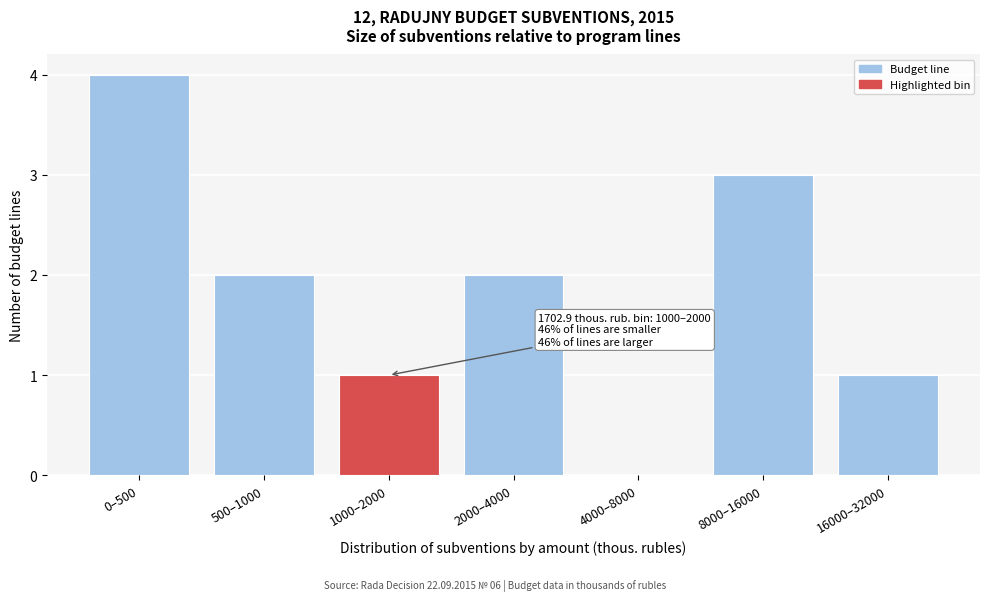

Reading left to right, what are all the values shown in this chart?

0–500=4	500–1000=2	1000–2000=1	2000–4000=2	4000–8000=0	8000–16000=3	16000–32000=1